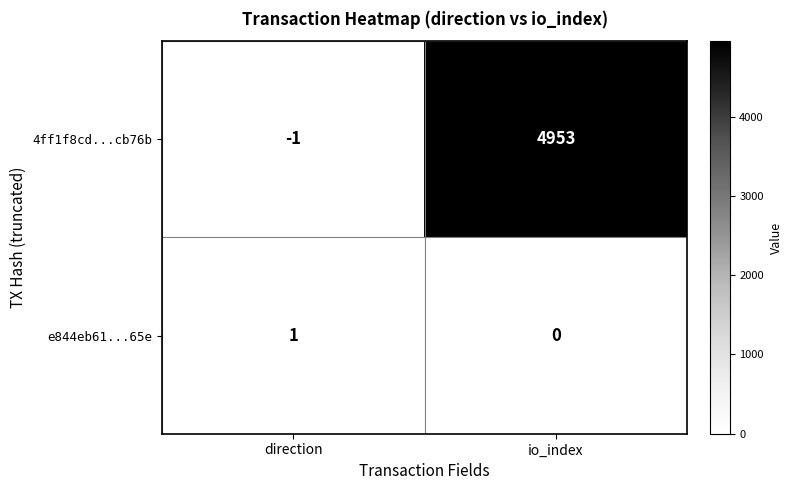

List the series in order of their peak value, lowest first.

e844eb61...65e, 4ff1f8cd...cb76b